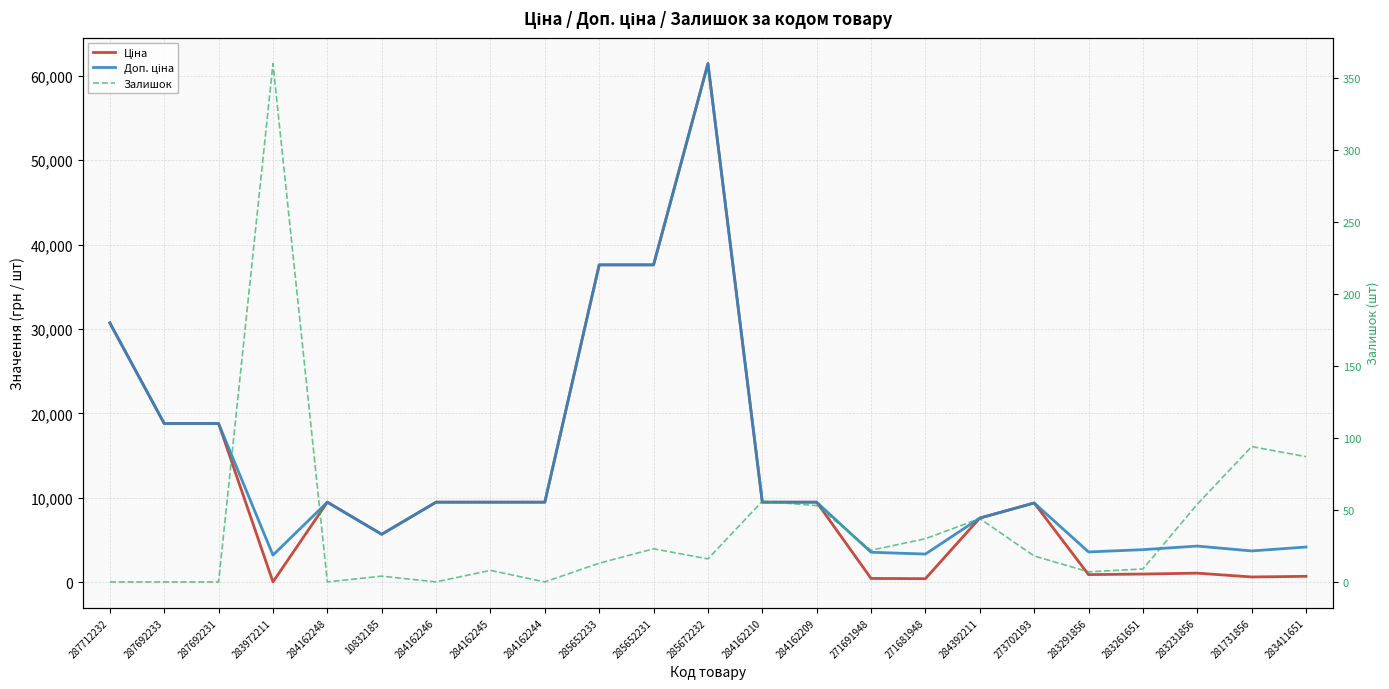

List the labels in order of Доп. ціна value, largest first.

285672232, 285652233, 285652231, 287712232, 287692233, 287692231, 284162248, 284162246, 284162245, 284162244, 284162210, 284162209, 273702193, 284392211, 10832185, 283231856, 283411651, 283261651, 281731856, 283291856, 271691948, 271681948, 283972211